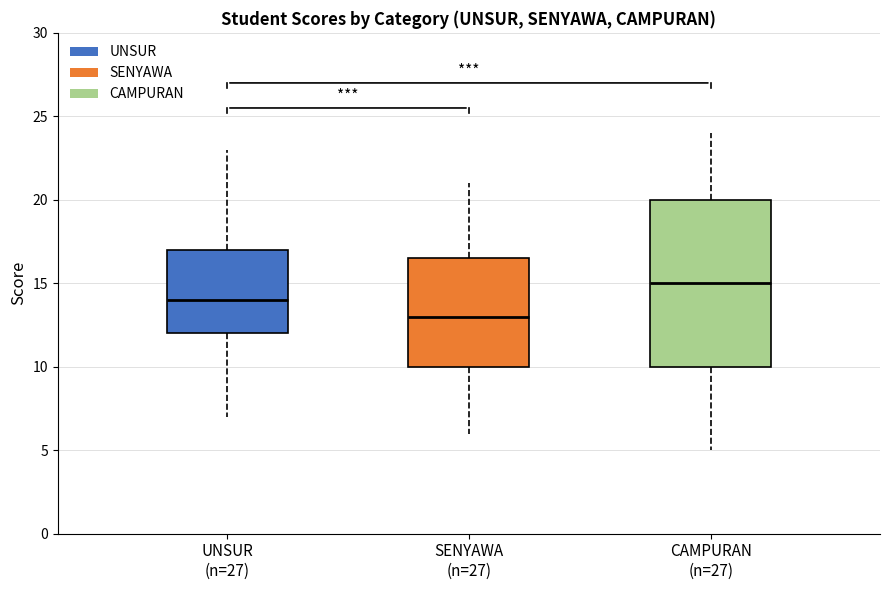

Which box's median line is the highest?

CAMPURAN (n=27)